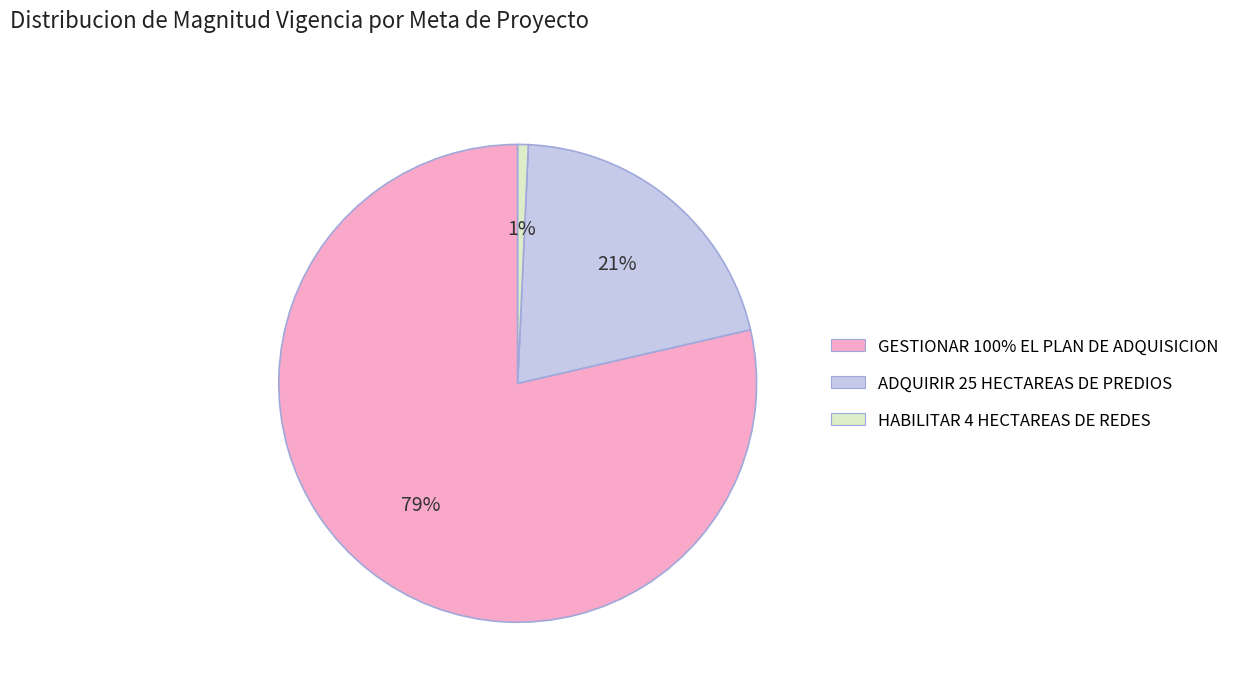

Is it true that HABILITAR 4 HECTAREAS DE REDES is 1% of the pie?

True